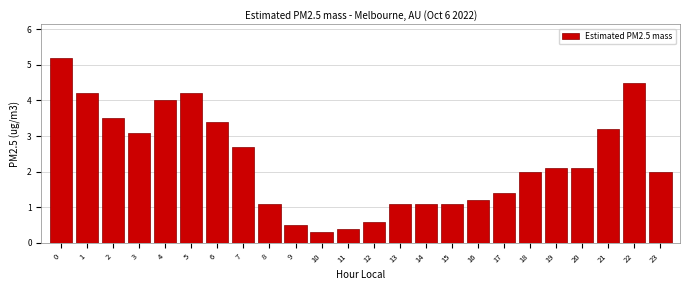

Reading left to right, extract all data points from this chart.

0=5.2	1=4.2	2=3.5	3=3.1	4=4.0	5=4.2	6=3.4	7=2.7	8=1.1	9=0.5	10=0.3	11=0.4	12=0.6	13=1.1	14=1.1	15=1.1	16=1.2	17=1.4	18=2.0	19=2.1	20=2.1	21=3.2	22=4.5	23=2.0